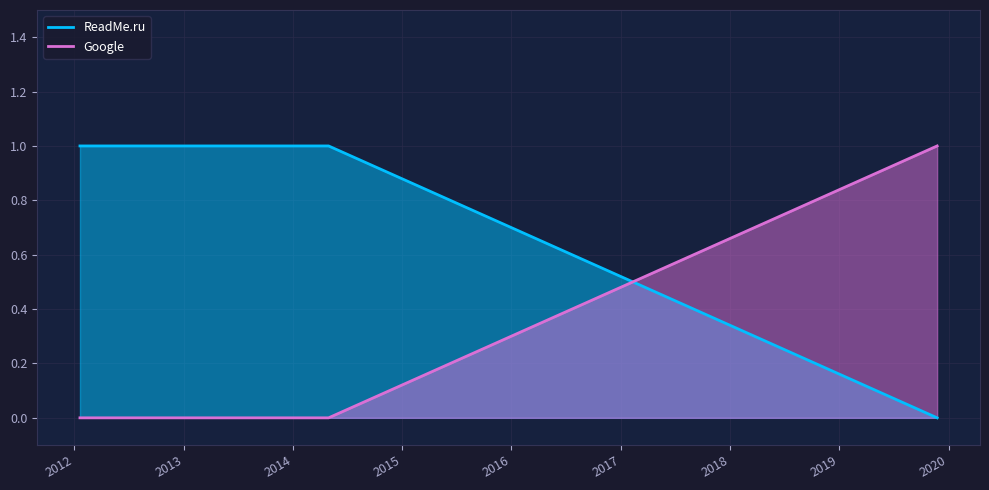

Rank the series at 2012-01-20 from highest to lowest value.

ReadMe.ru, Google